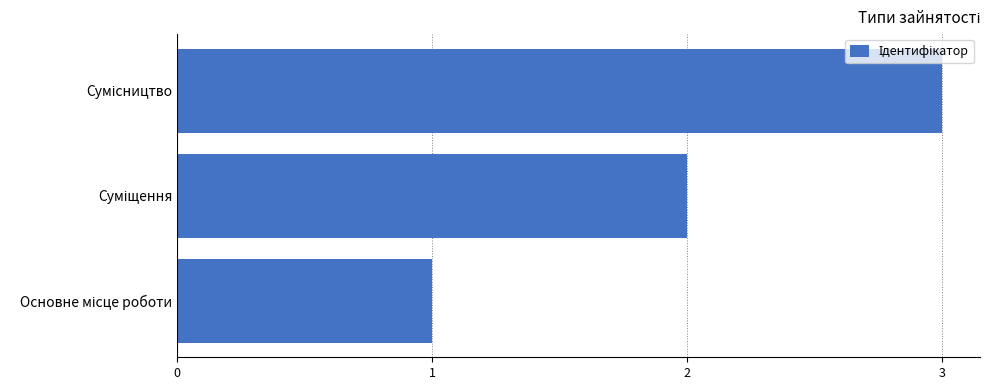

What is the sum of all values?

6